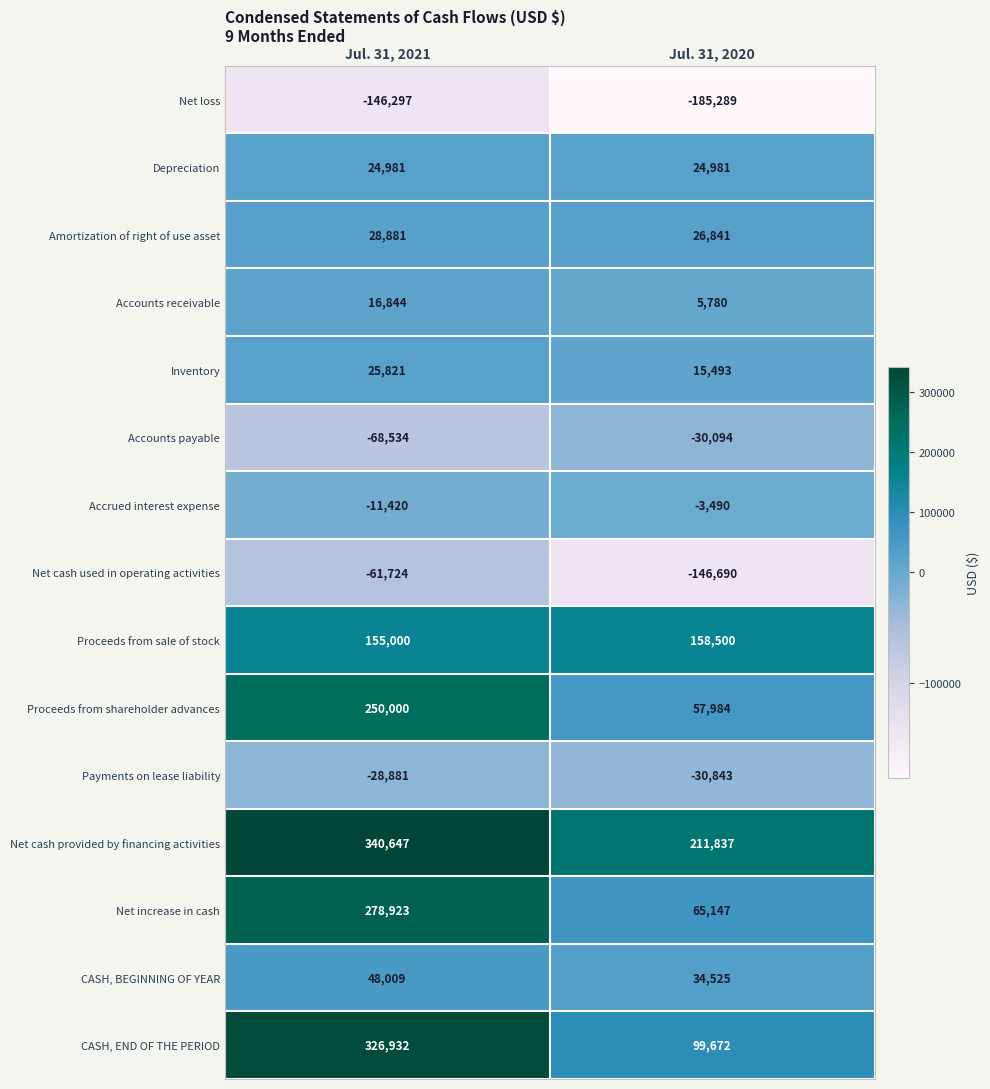

At which category is the sum across all series the highest?

Jul. 31, 2021